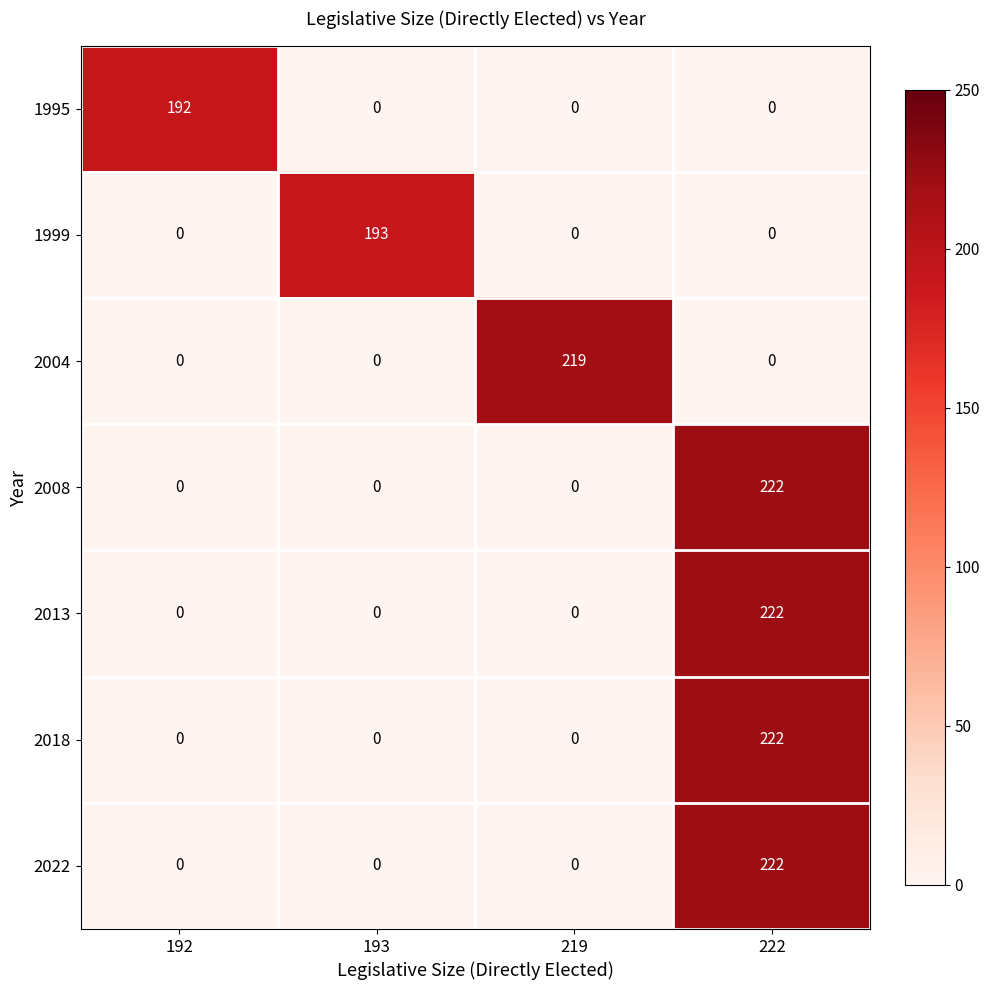

How many 2018 values are between 0 and 222?

4